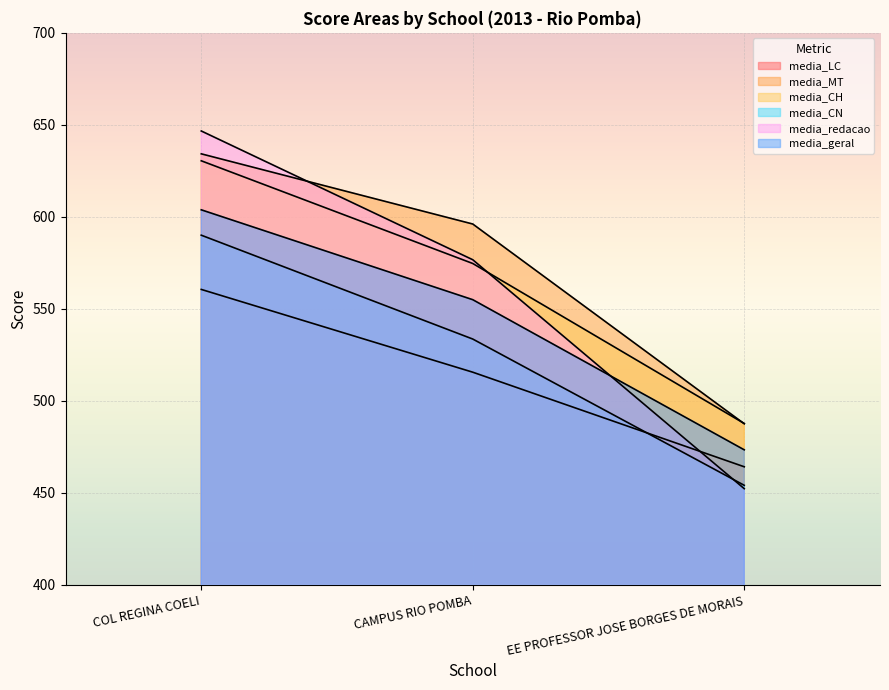

The value of media_LC at COL REGINA COELI is 560.6. True or false?

True